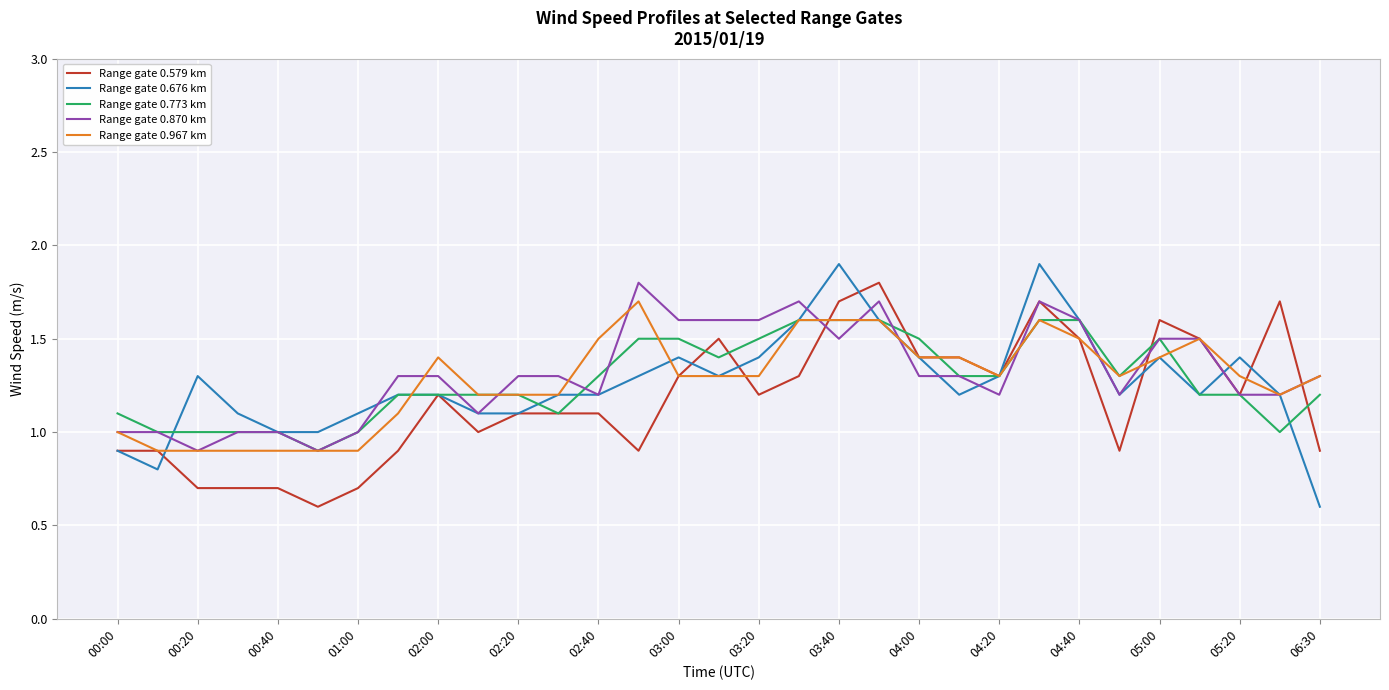

What is the minimum value for Range gate 0.967 km?

0.9